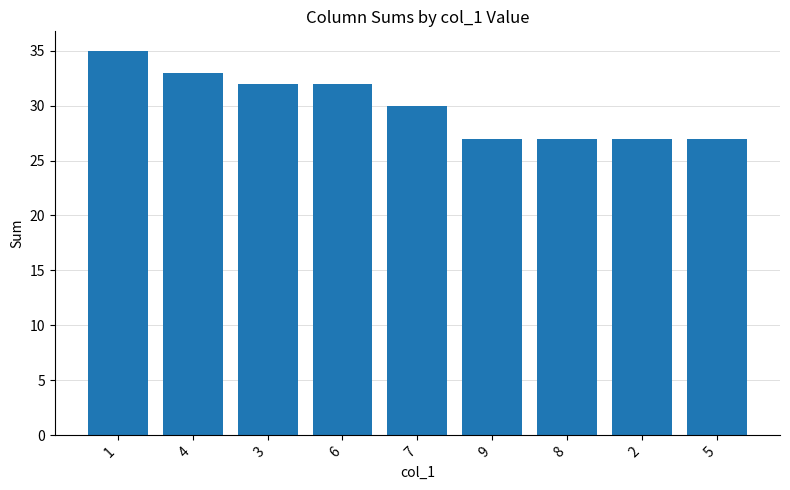

Reading left to right, transcribe all the data shown in this chart.

1=35	4=33	3=32	6=32	7=30	9=27	8=27	2=27	5=27